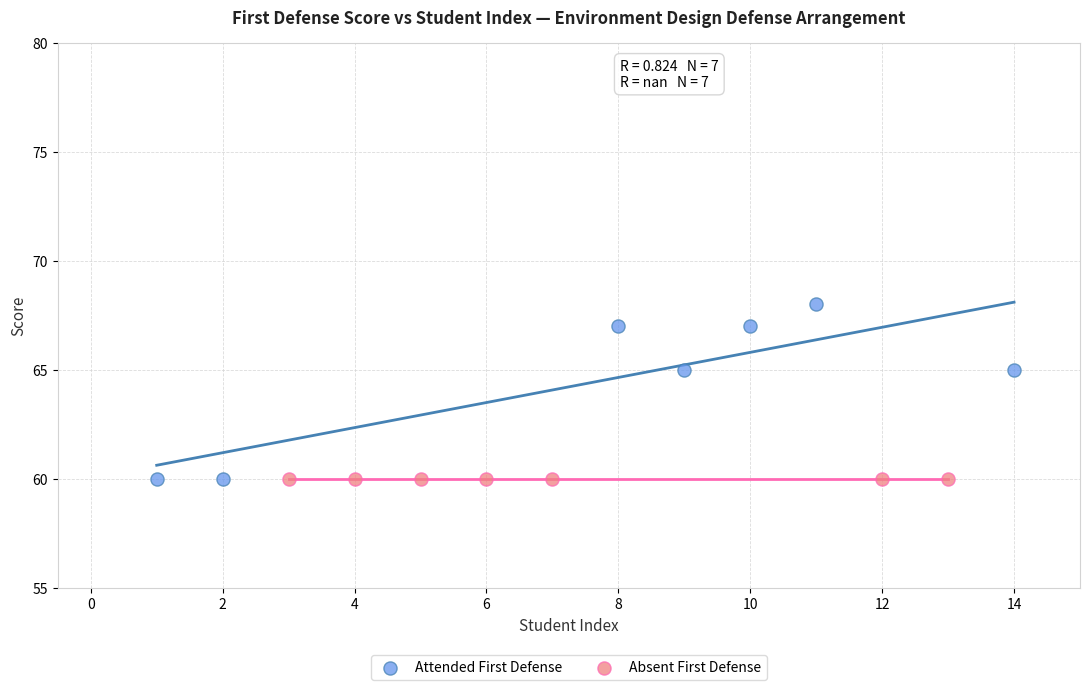

What are all the series names shown in the legend?

Attended First Defense, Absent First Defense